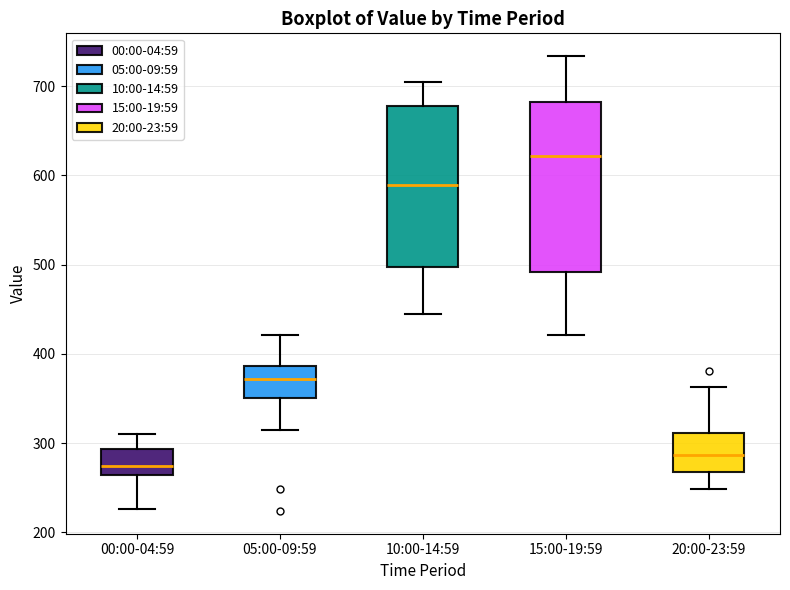

Reading left to right, read every box against the y-axis: the position of its median line, the range the box covers, and the ends of its whiskers. The values are not printed on the chart, so give them approximately, as read against the axis.

00:00-04:59: median 270, box 260 to 290, whiskers 230 to 310
05:00-09:59: median 370, box 350 to 390, whiskers 320 to 420
10:00-14:59: median 590, box 500 to 680, whiskers 440 to 700
15:00-19:59: median 620, box 490 to 680, whiskers 420 to 730
20:00-23:59: median 290, box 270 to 310, whiskers 250 to 360